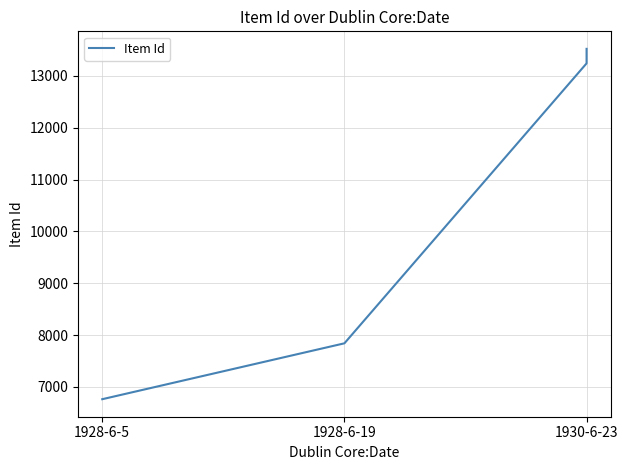

What is the minimum value shown in the chart?

6764